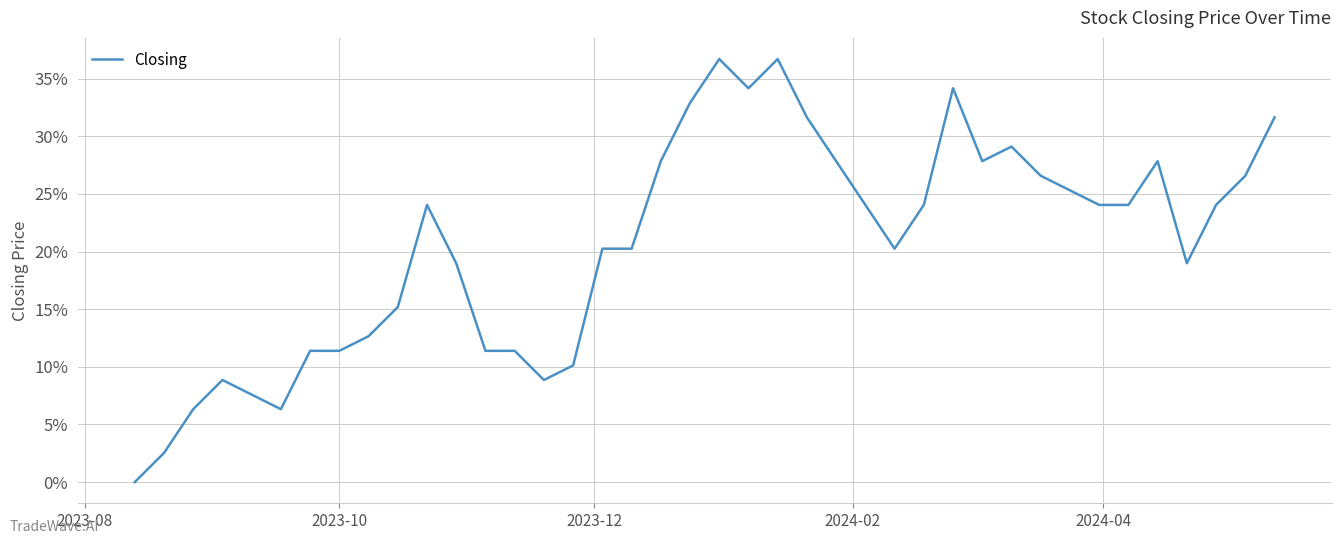

Is this an area chart (filled region under the line)?

No